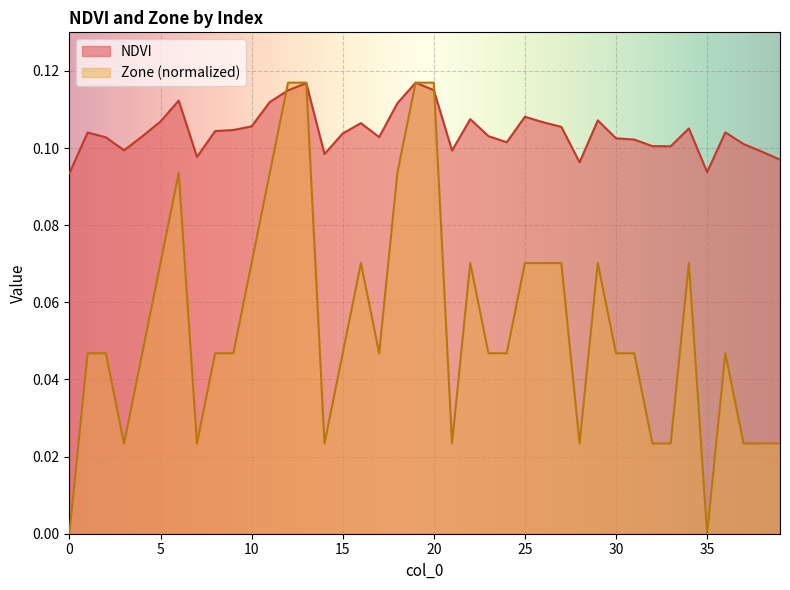

Rank the series by their maximum value, from highest to lowest.

NDVI, Zone